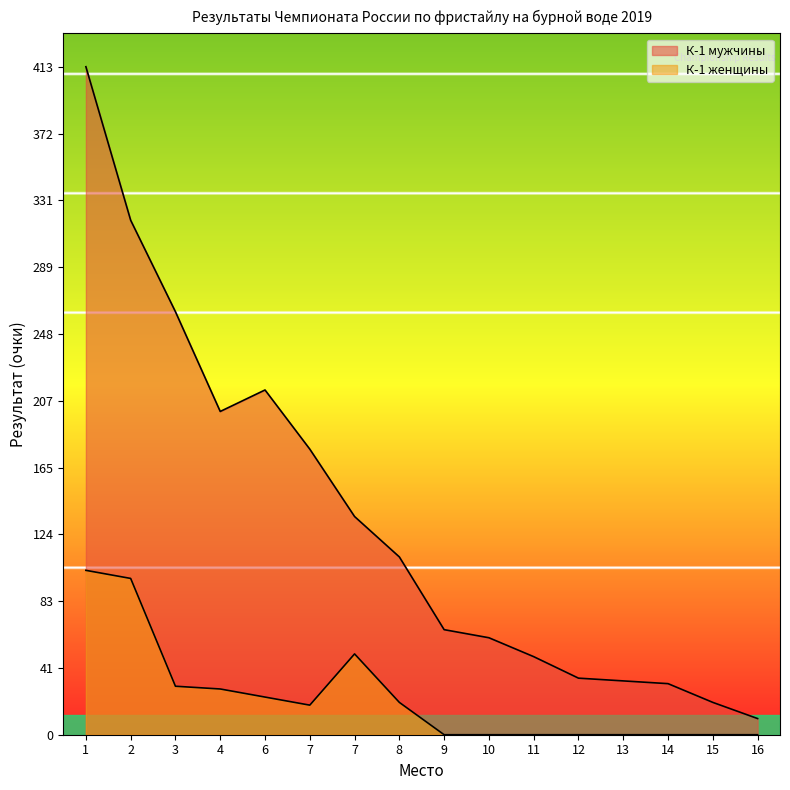

Is it true that К-1 женщины equals 0.0 at 12?

True